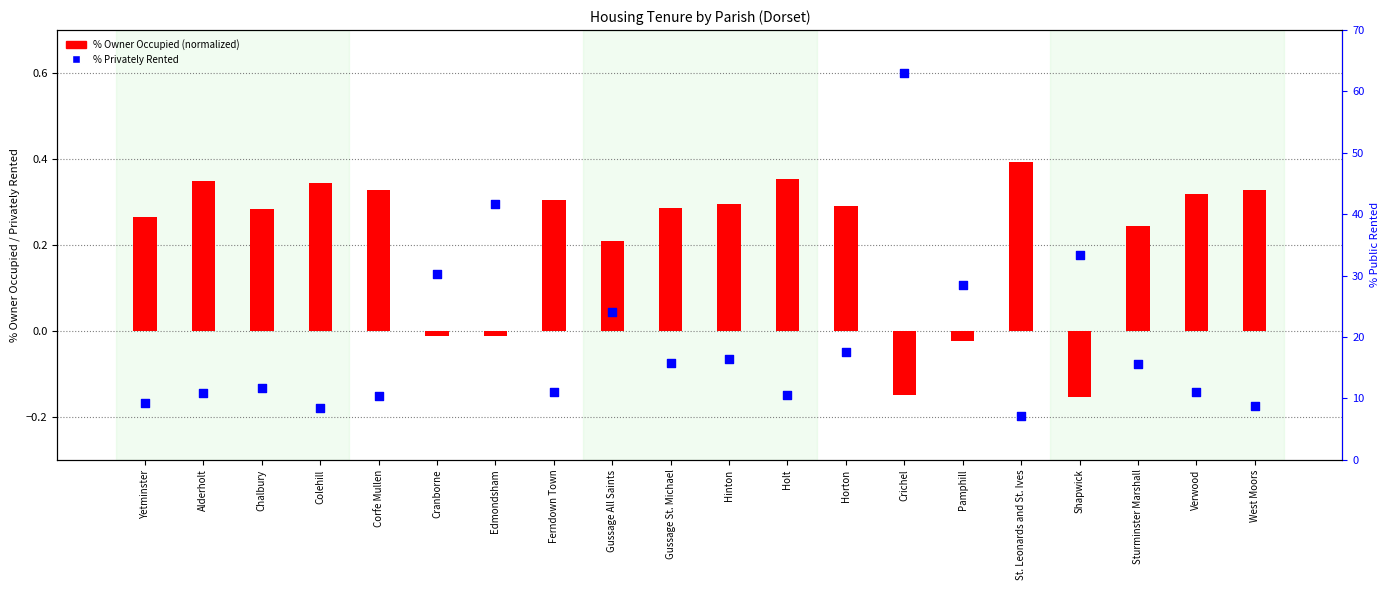

At which category is the sum across all series the highest?

Crichel